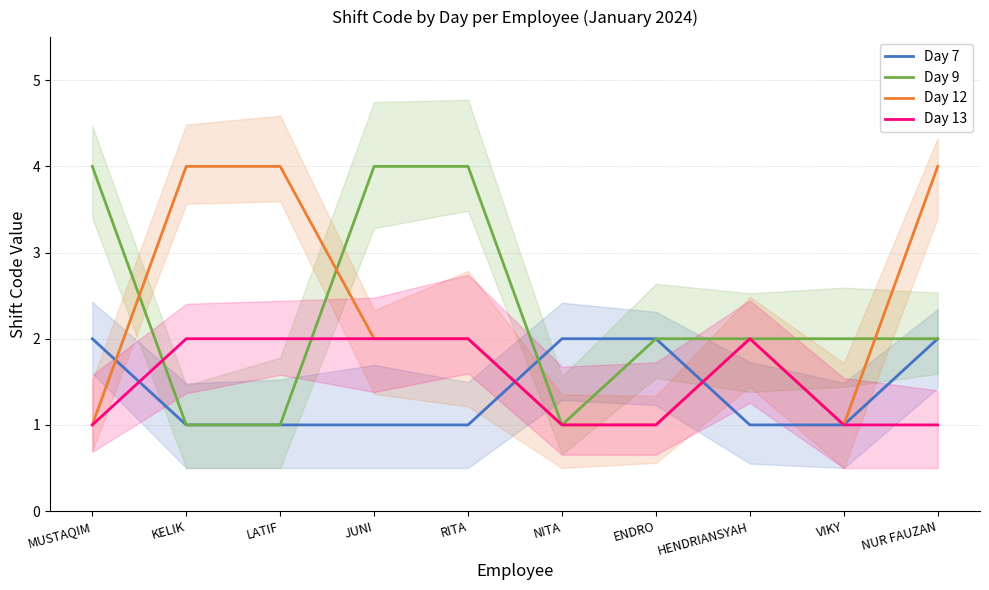

What is the approximate value of Day 12 at VIKY?

1